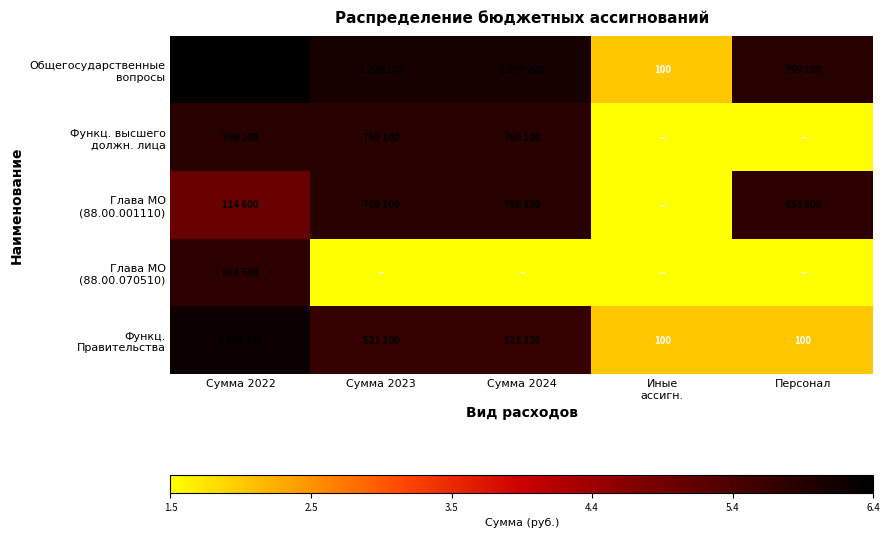

List the series in order of their peak value, lowest first.

Глава МО (88.00.070510), Функц. высшего должн. лица, Глава МО (88.00.001110), Функц. Правительства, Общегосударственные вопросы